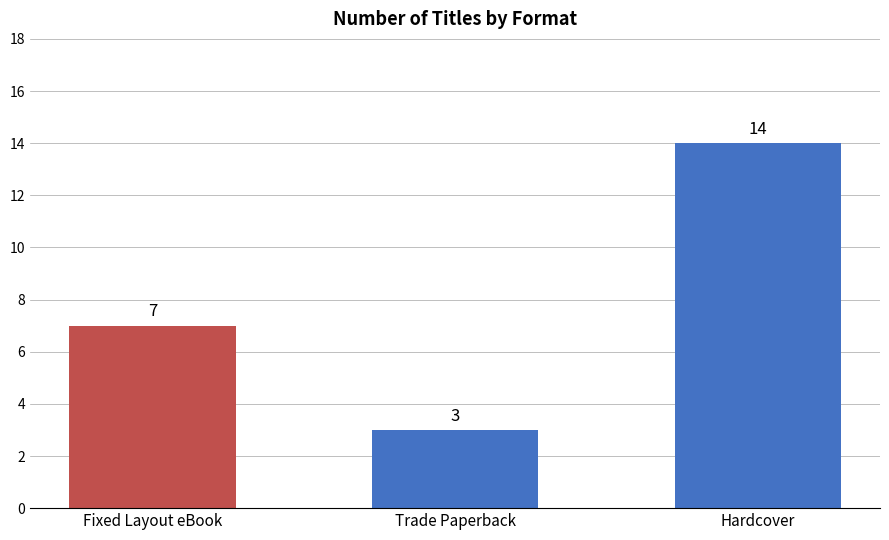

What position from the right is Trade Paperback?

2